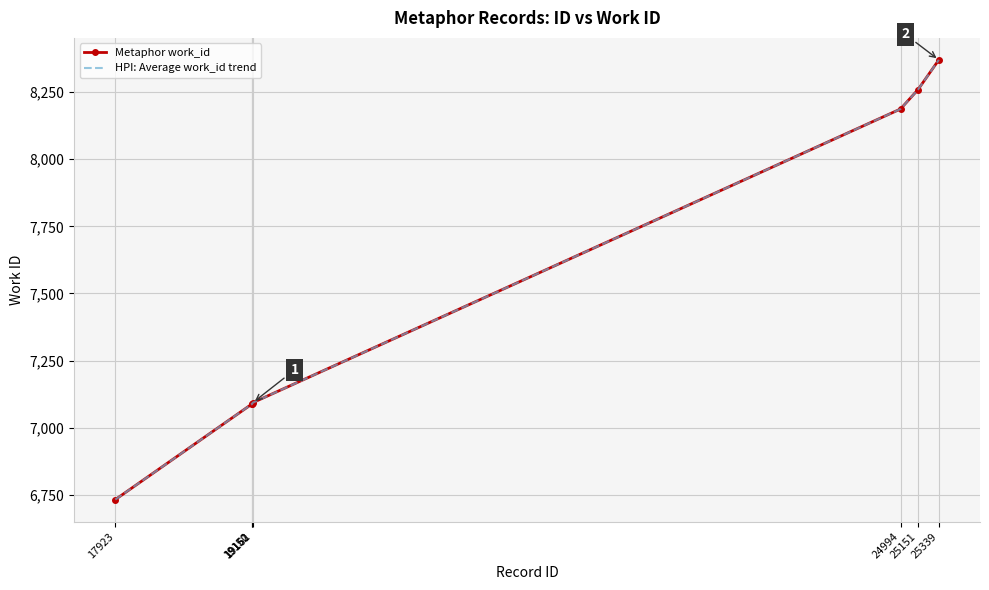

True or false: Metaphor work_id and HPI: Average work_id trend cross at least once.

False